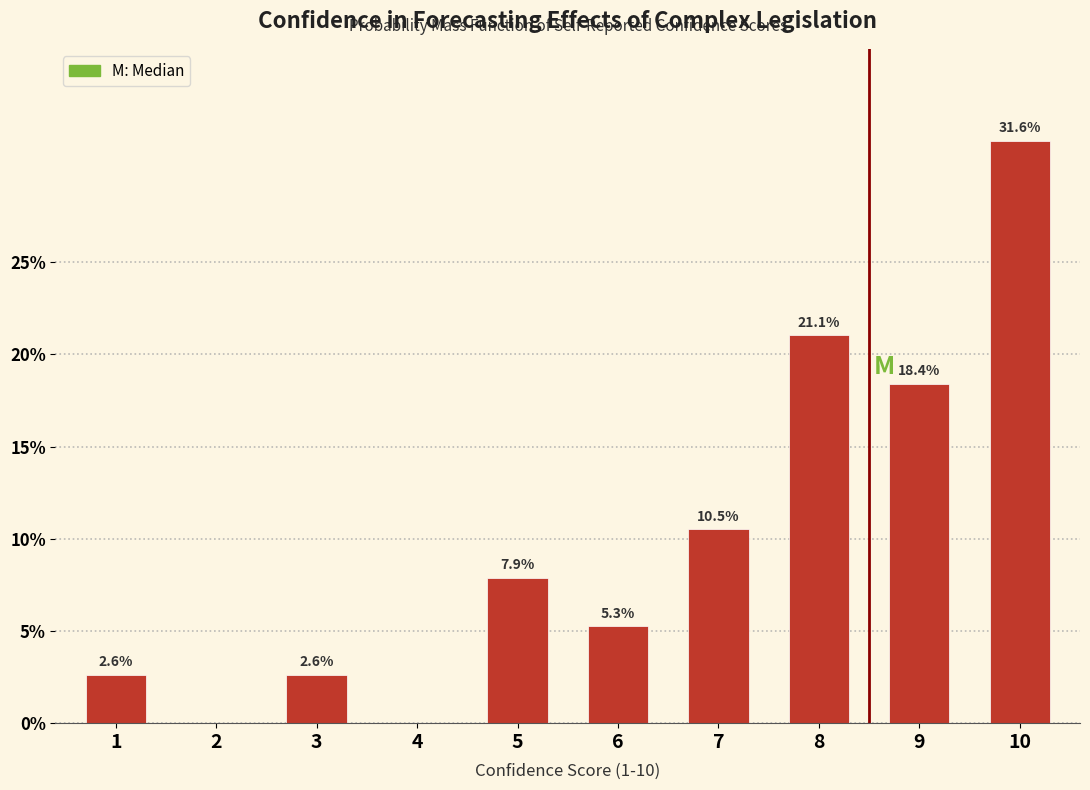

Reading left to right, list all the values displayed in this chart.

2.6	2.6	7.9	5.3	10.5	21.1	18.4	31.6